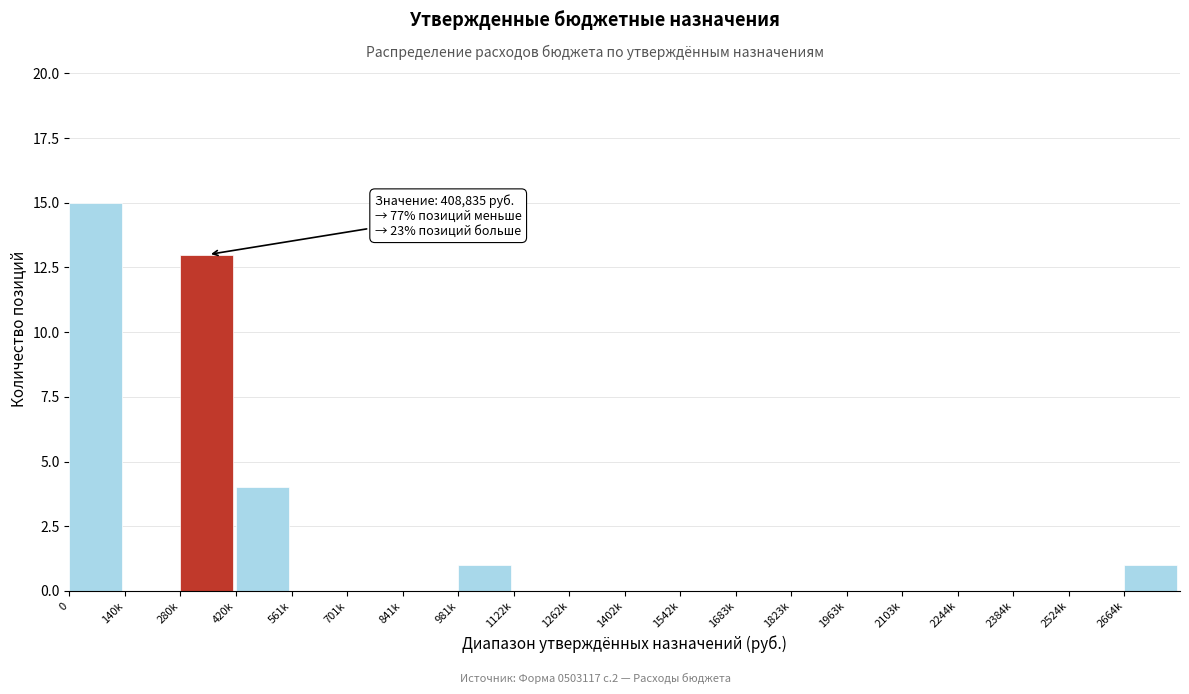

Reading right to left, extract all data points from this chart.

2664k=1	2524k=0	2384k=0	2244k=0	2103k=0	1963k=0	1823k=0	1683k=0	1542k=0	1402k=0	1262k=0	1122k=0	981k=1	841k=0	701k=0	561k=0	420k=4	280k=13	140k=0	0=15